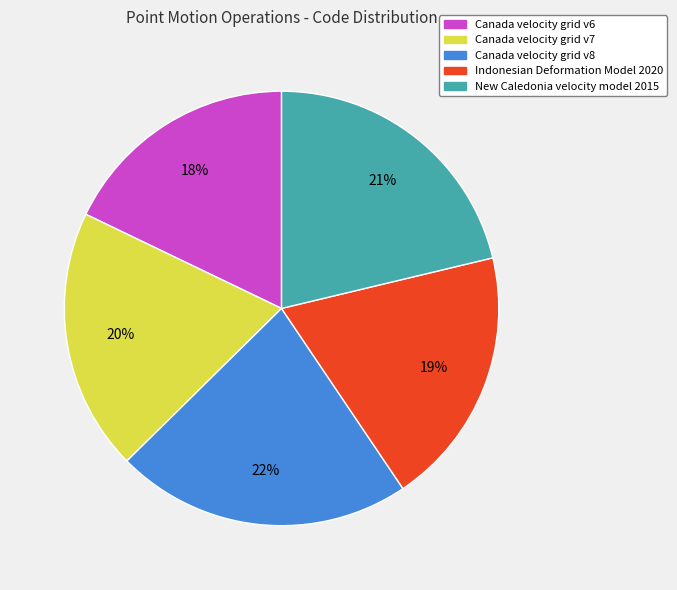

To the nearest percent, what percentage of the pie is Canada velocity grid v8?

22%